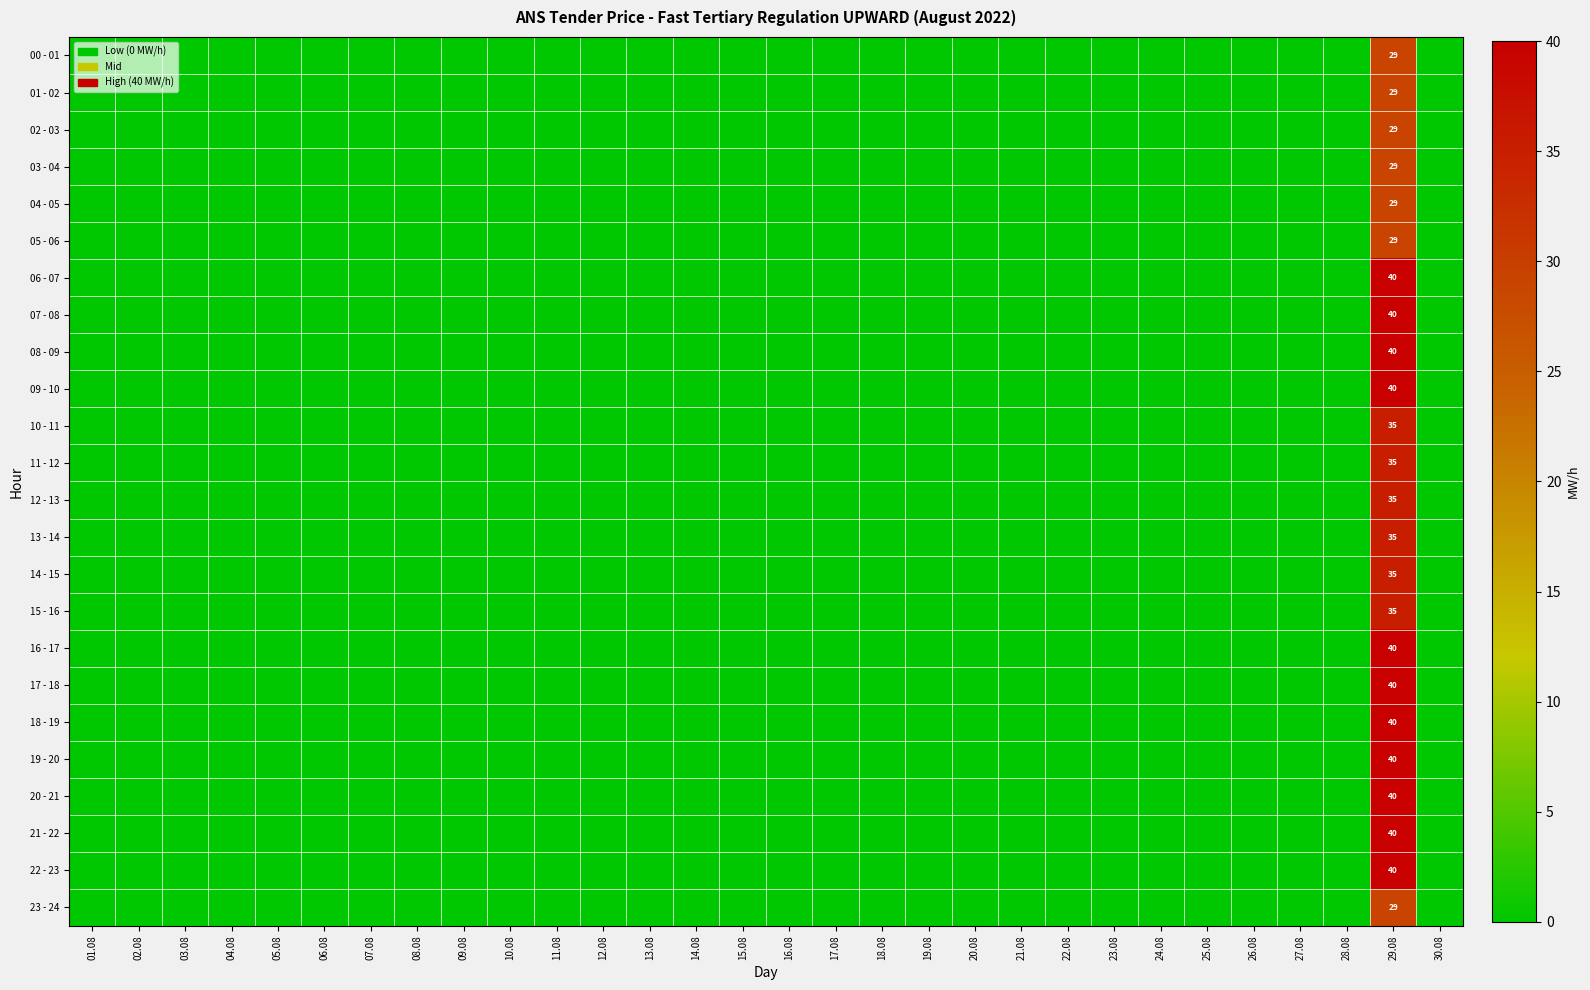

How many positive values does the 12 - 13 series have?

1